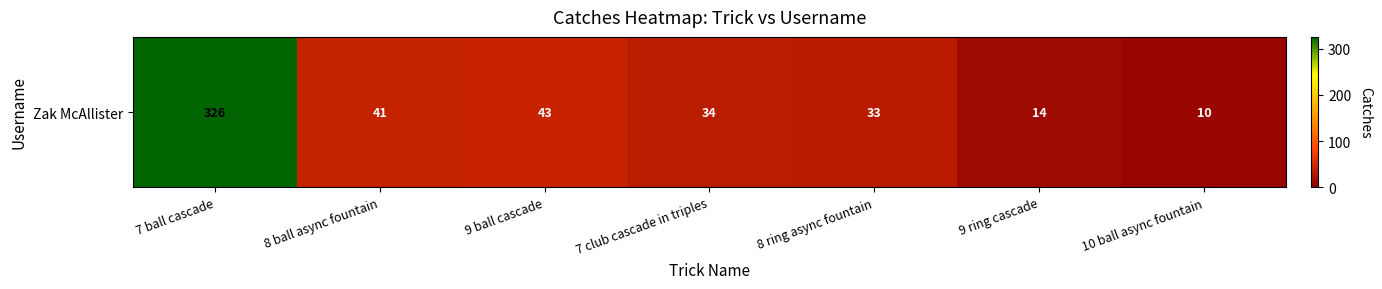

How many values exceed 34?

3